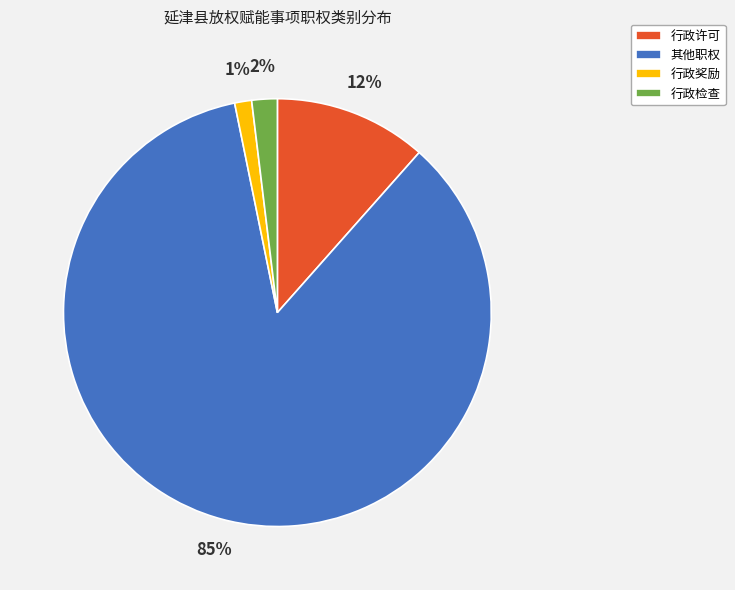

Which slice is the smallest?

行政奖励